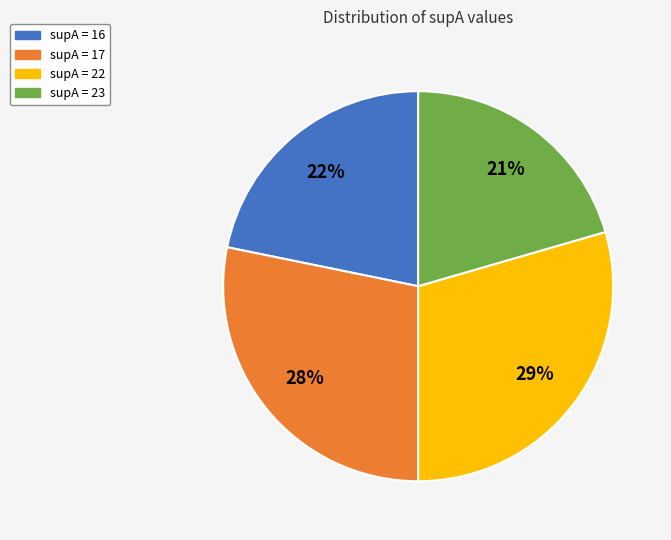

Does any single category account for the majority?

No